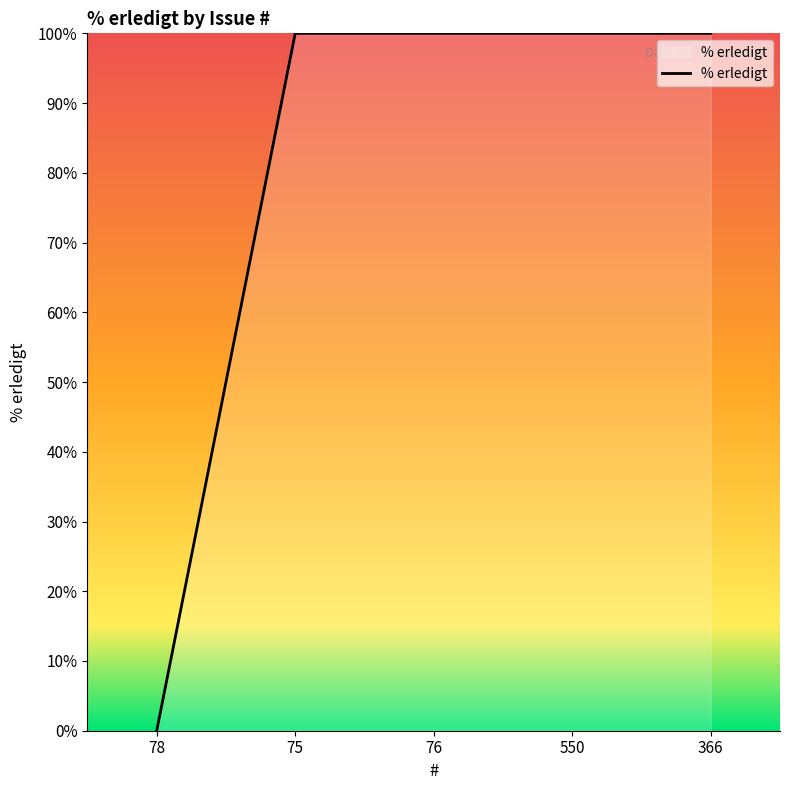

Reading left to right, what are all the values shown in this chart?

78=0	75=100	76=100	550=100	366=100